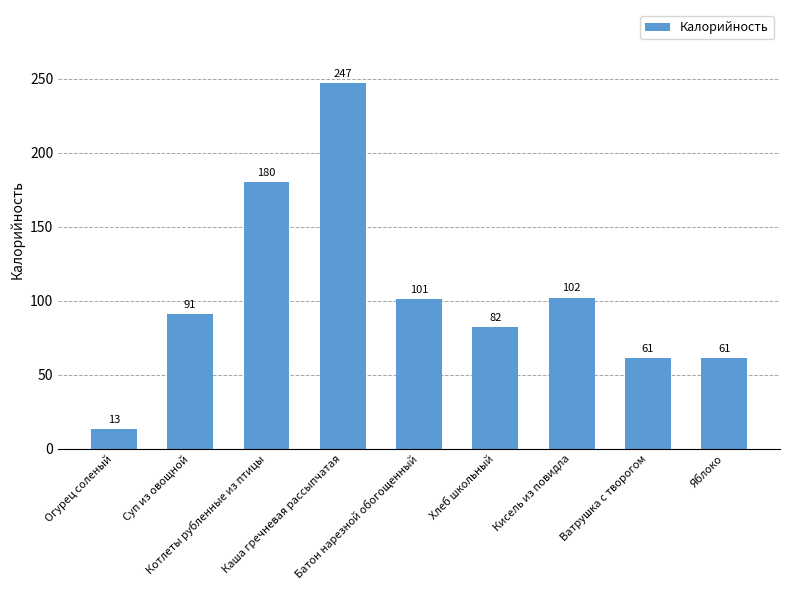

What is the sum of all values?

938